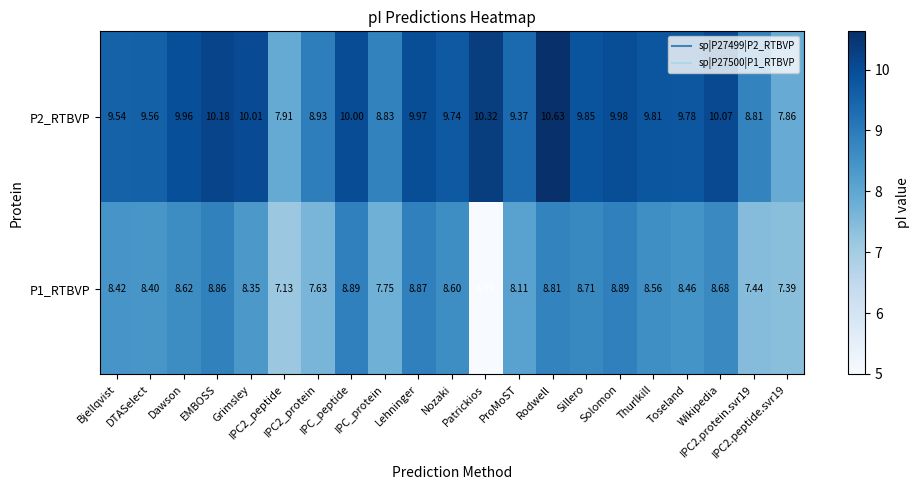

How many values in the P2_RTBVP series are below 9?

5